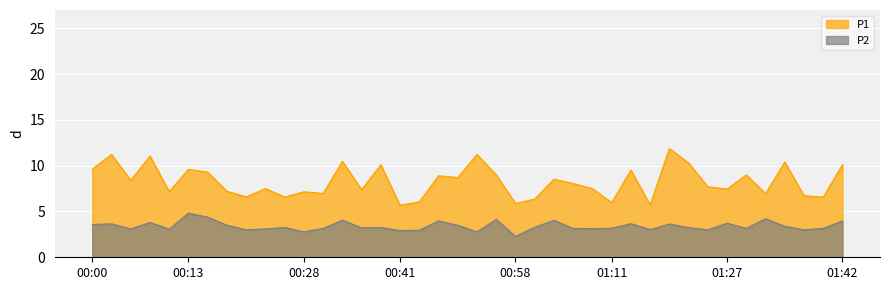

Which series has the largest total across all categories?

P1